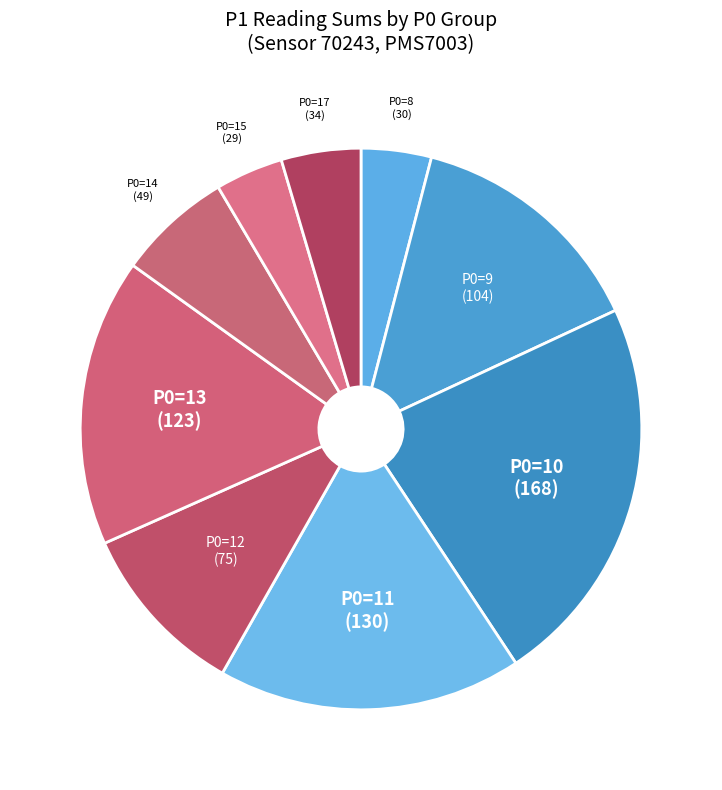

Count the number of slices in the pie.

9